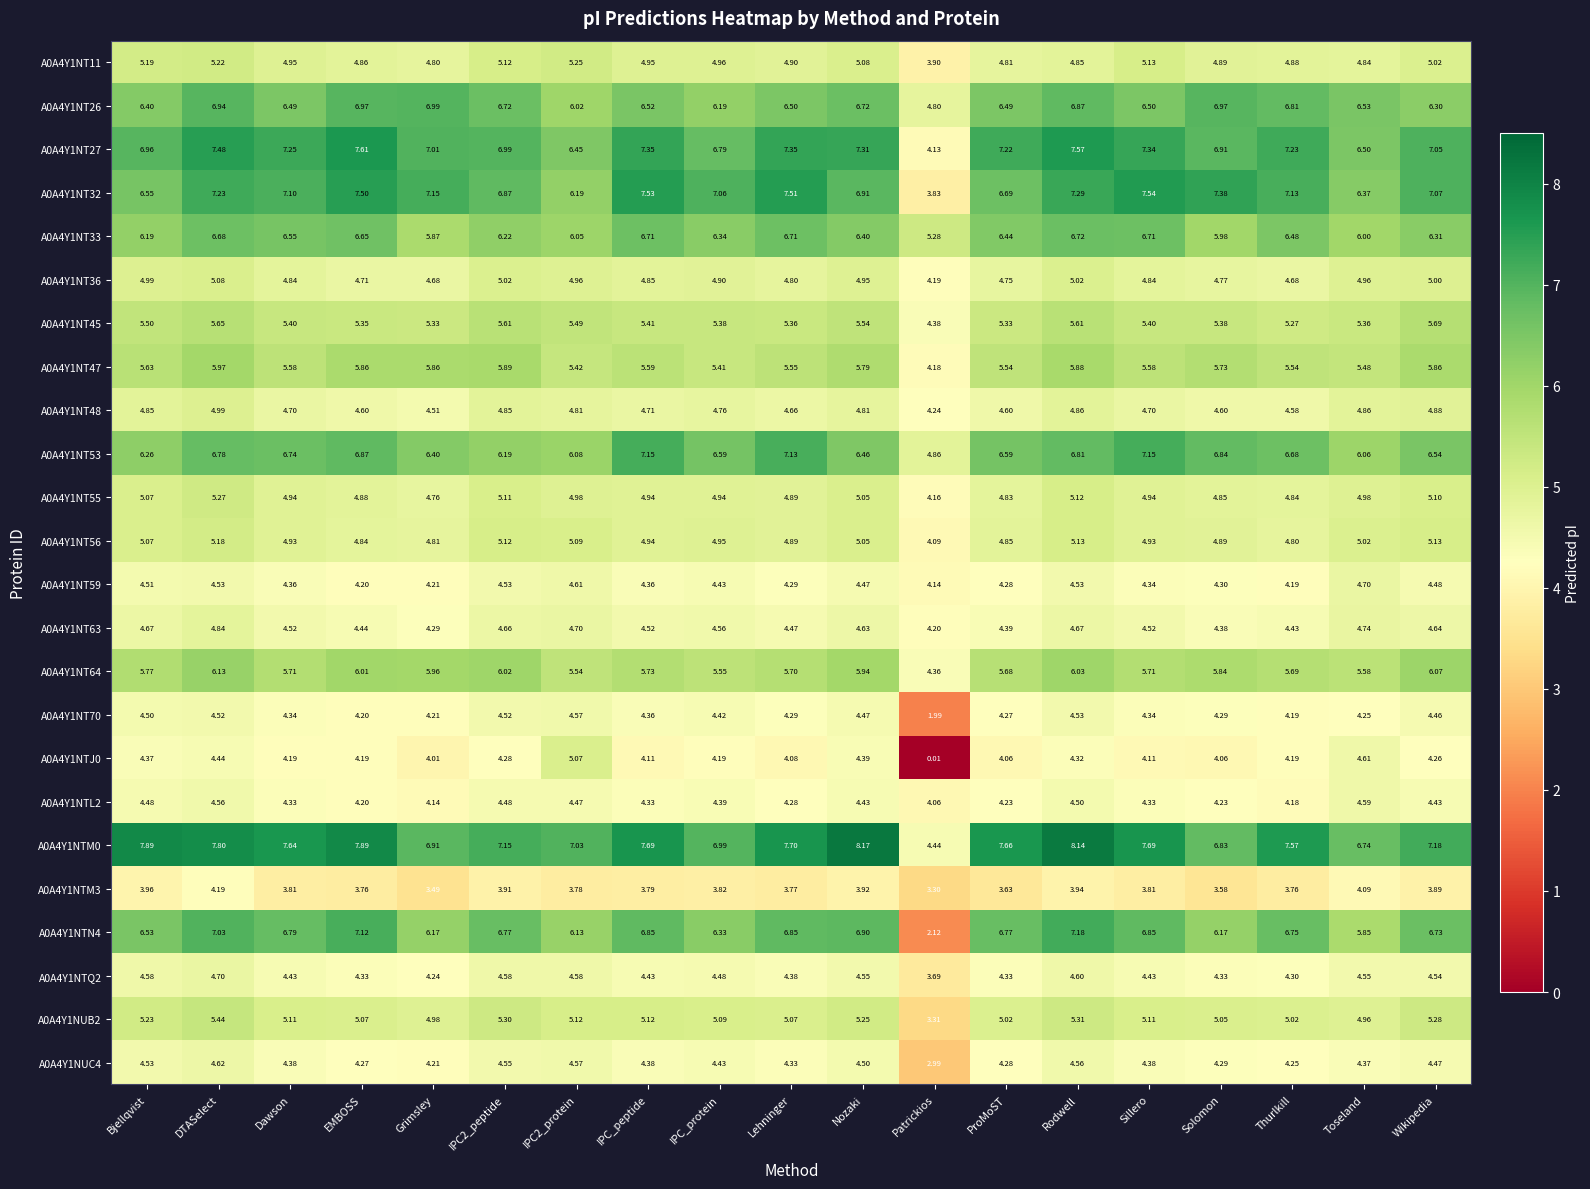

Which category has the lowest value in the A0A4Y1NTM0 series?

Patrickios